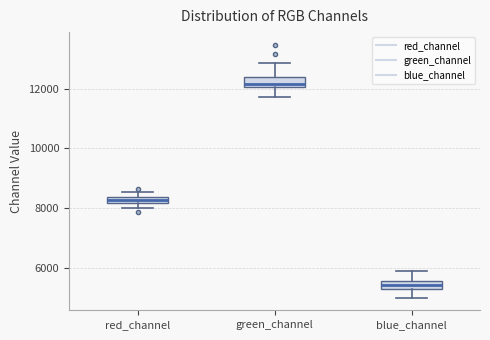

Where does the upper whisker of the box for green_channel end on the y-axis? The values are not printed on the chart, so give them approximately, as read against the axis.

12800